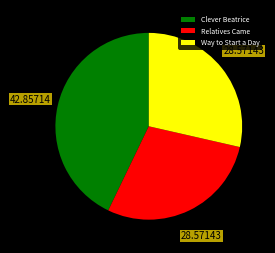

Is it true that Way to Start a Day is 19% of the pie?

False